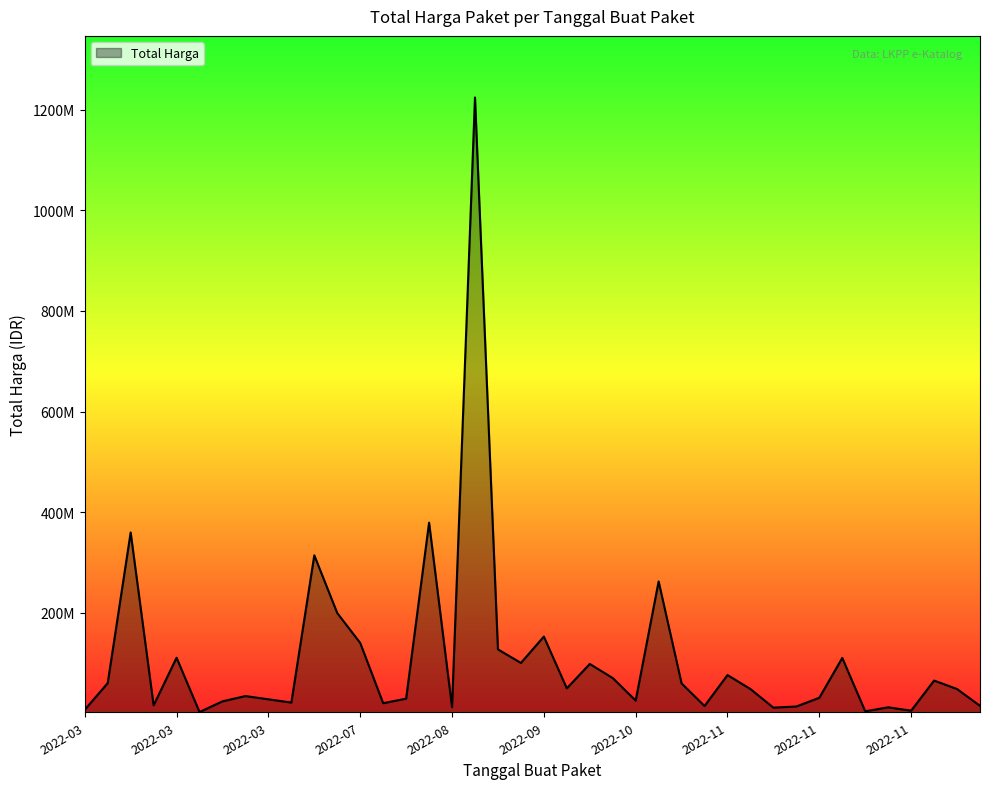

Does the chart display data point markers on the line(s)?

No